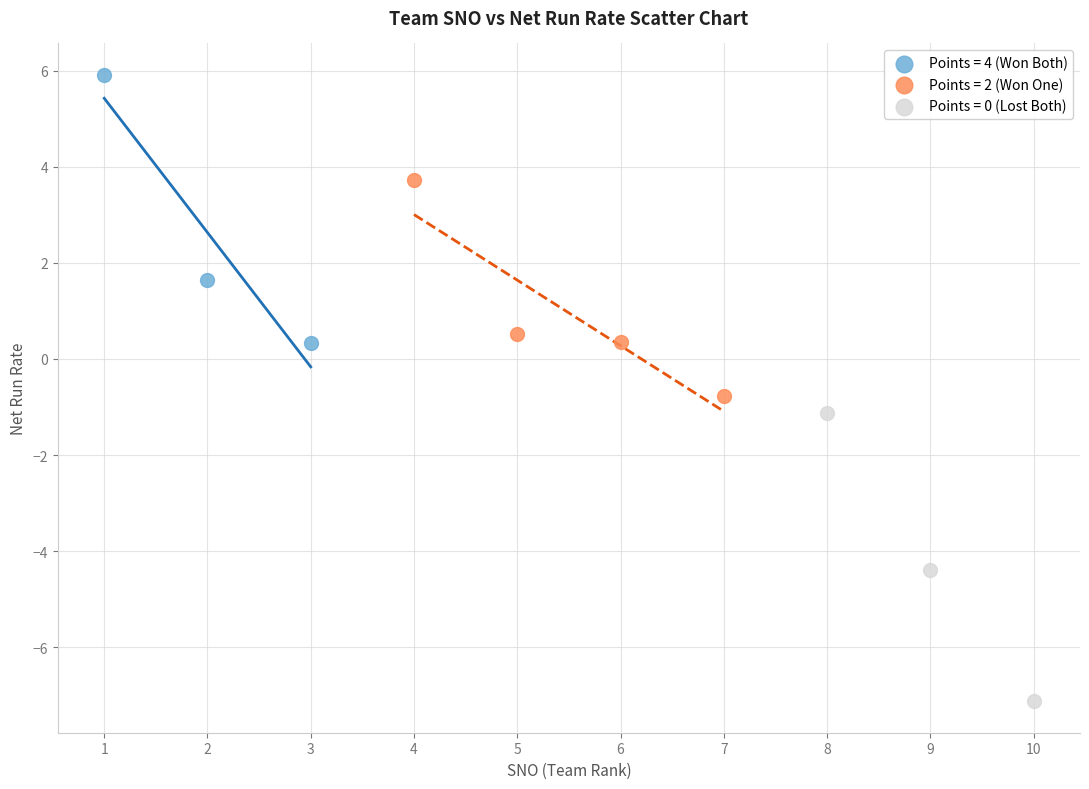

Which series reaches the maximum Y coordinate?

Points = 4 (Won Both)